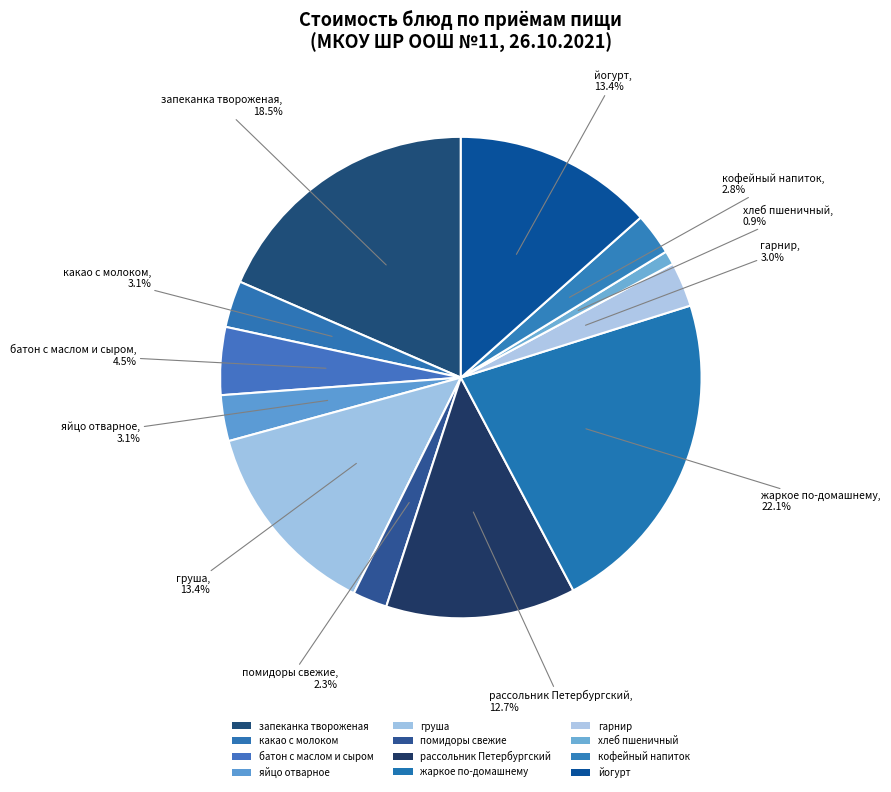

To the nearest percent, what percentage of the pie is яйцо отварное?

3%